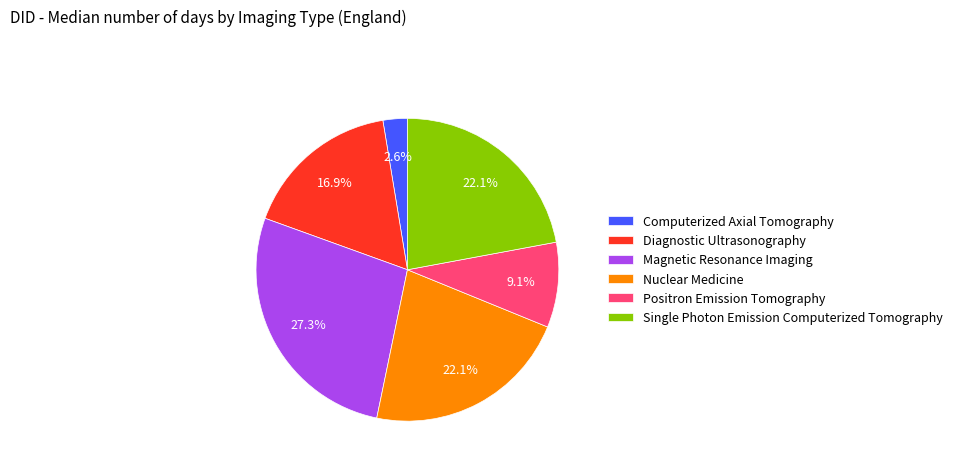

What is the smallest slice in the pie chart?

Computerized Axial Tomography